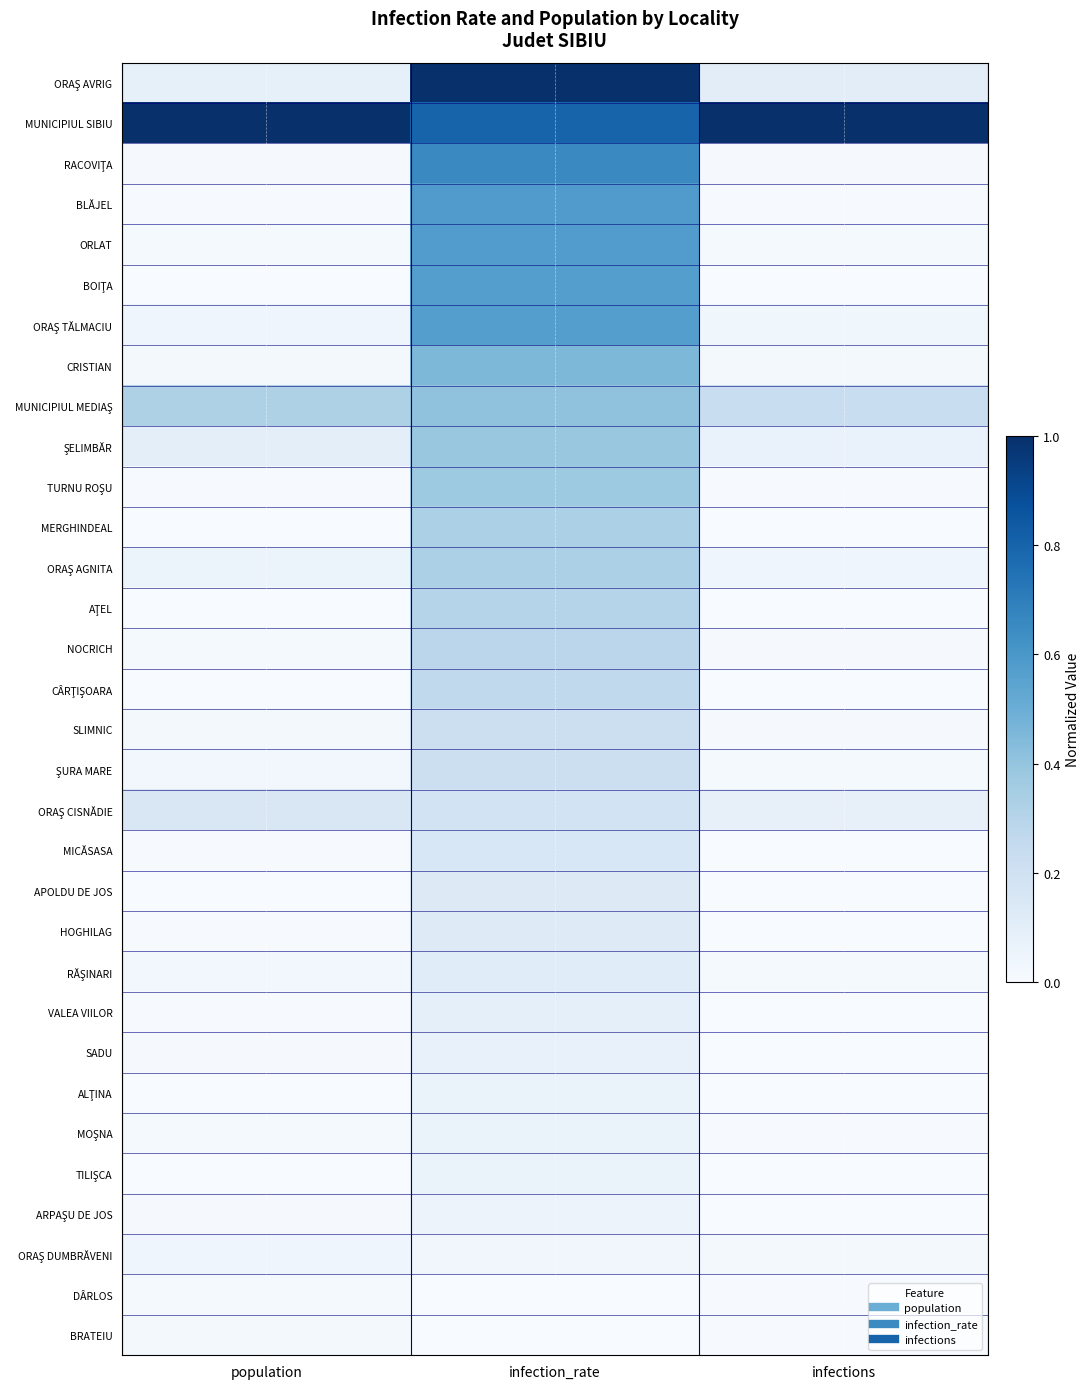

At infection_rate, list the series in order from largest to smallest.

ORAŞ AVRIG, MUNICIPIUL SIBIU, RACOVIŢA, BLĂJEL, ORLAT, BOIŢA, ORAŞ TĂLMACIU, CRISTIAN, MUNICIPIUL MEDIAŞ, ŞELIMBĂR, TURNU ROŞU, MERGHINDEAL, ORAŞ AGNITA, AŢEL, NOCRICH, CÂRŢIŞOARA, SLIMNIC, ŞURA MARE, ORAŞ CISNĂDIE, MICĂSASA, APOLDU DE JOS, HOGHILAG, RĂŞINARI, VALEA VIILOR, SADU, ALŢINA, MOŞNA, TILIŞCA, ARPAŞU DE JOS, ORAŞ DUMBRĂVENI, DÂRLOS, BRATEIU